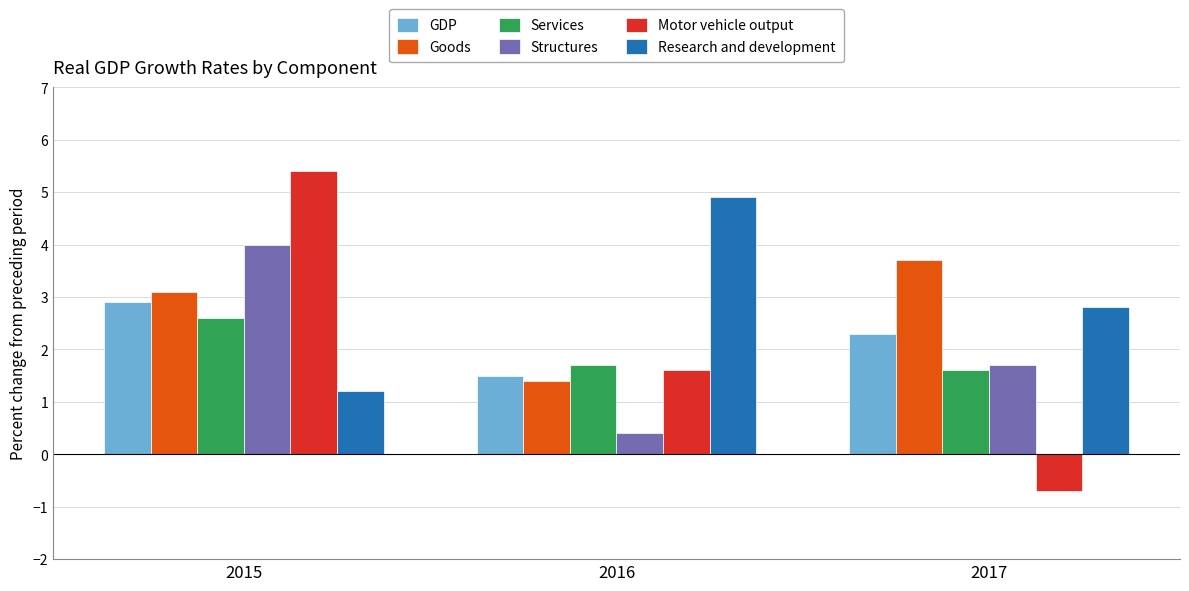

Which series has the widest spread of values?

Motor vehicle output